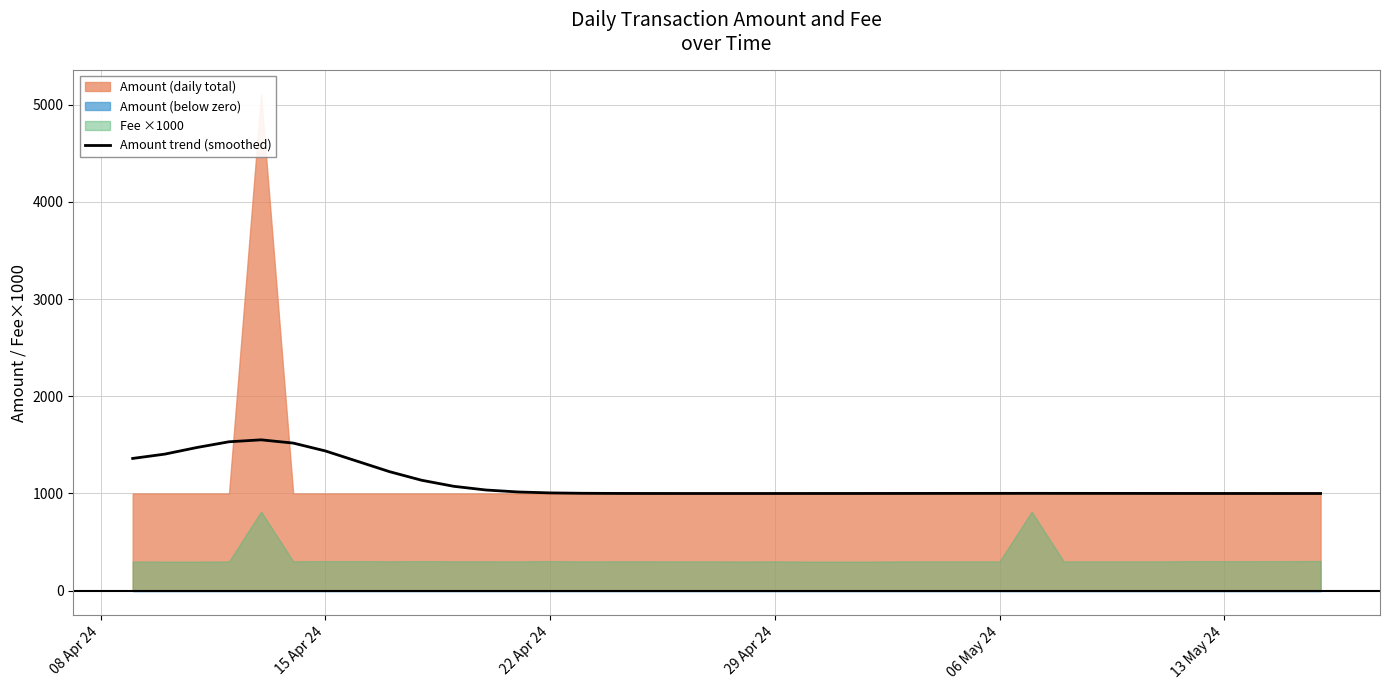

What is the maximum value for Amount trend (smoothed)?

1552.1